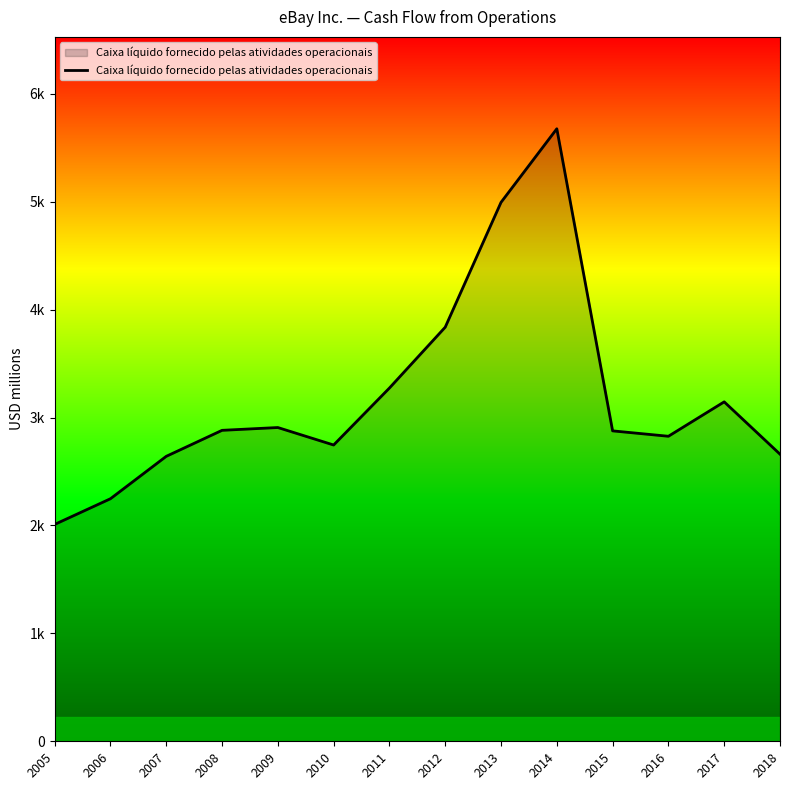

Does the chart have visible grid lines?

No